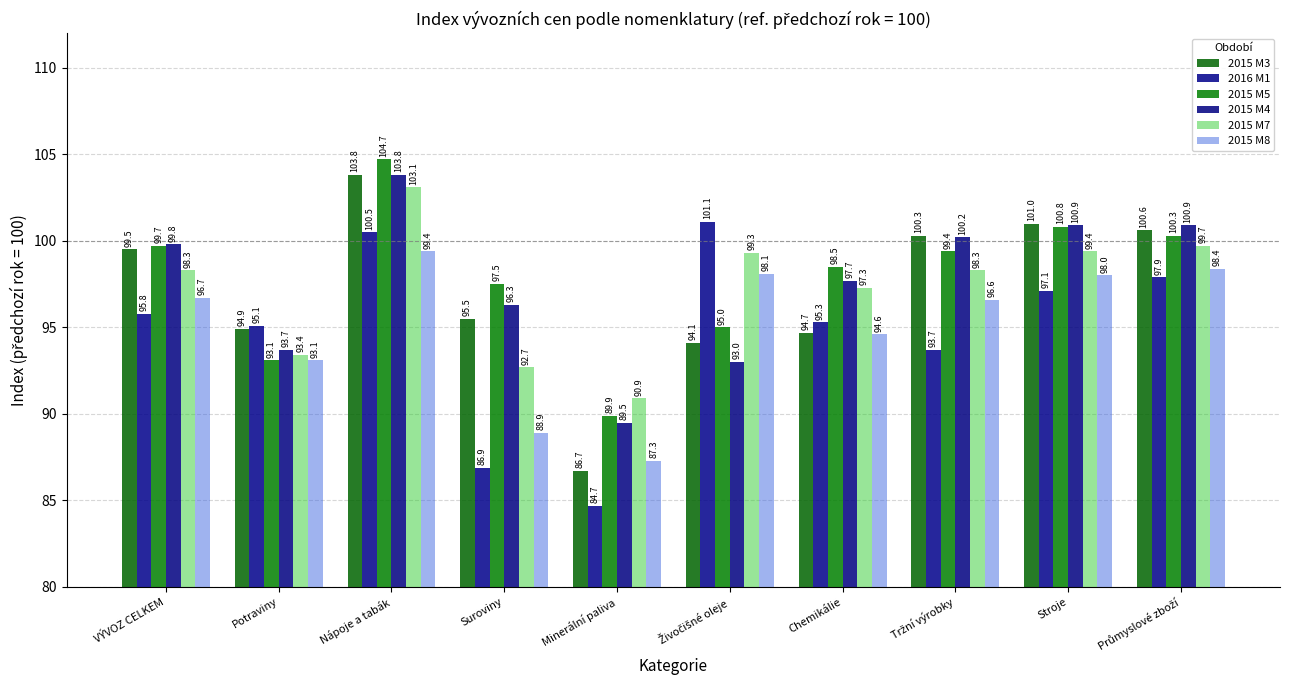

What is the average value of the 2016 M1 series?

94.8